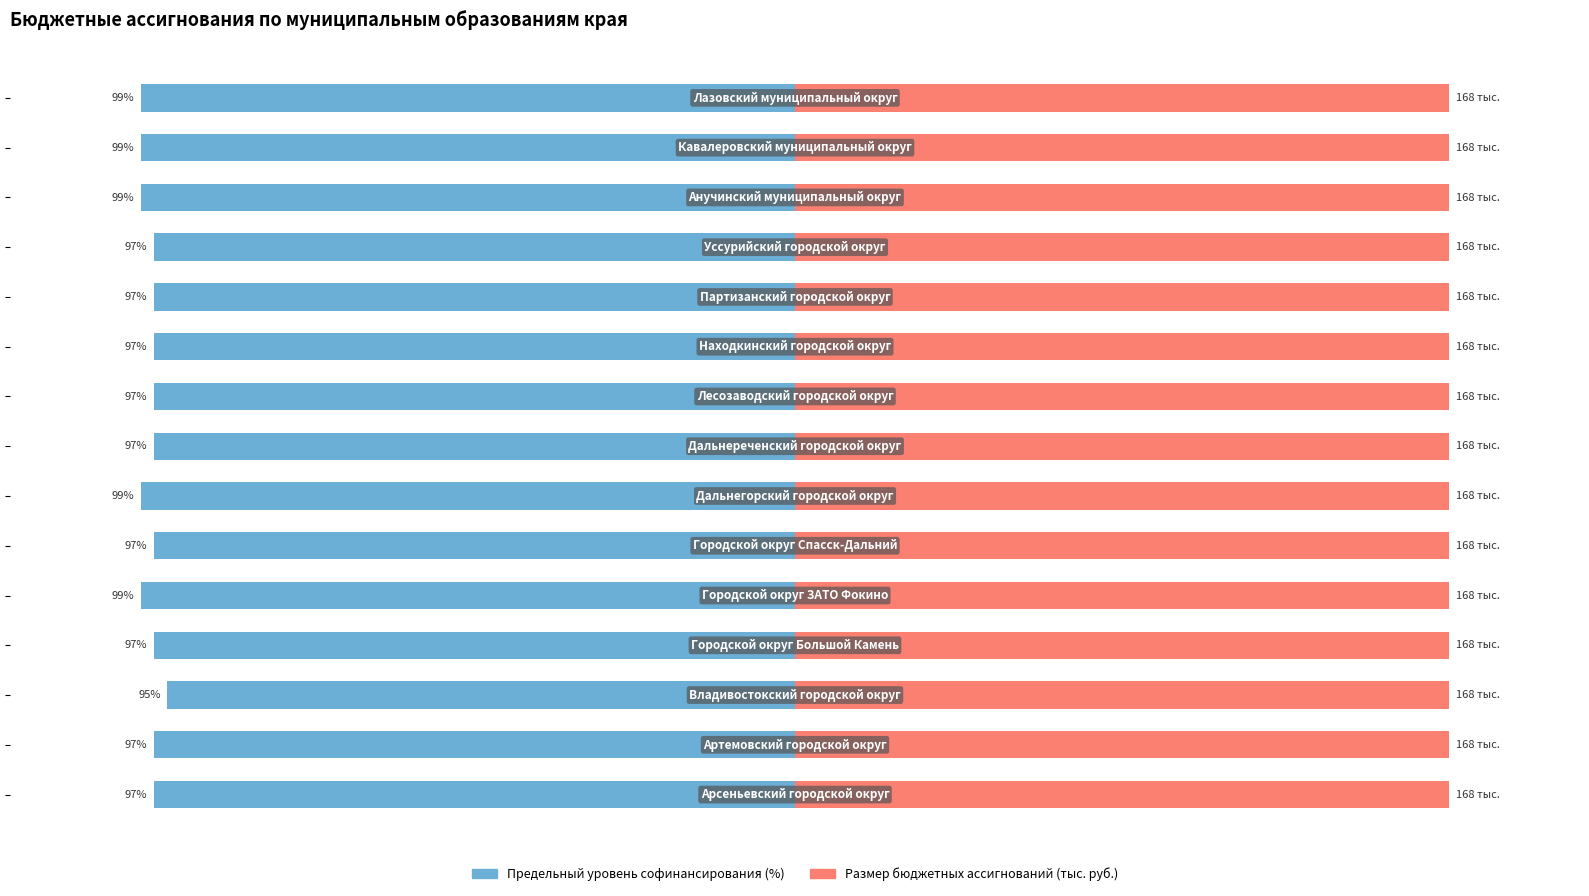

How many data points does each series have?

15